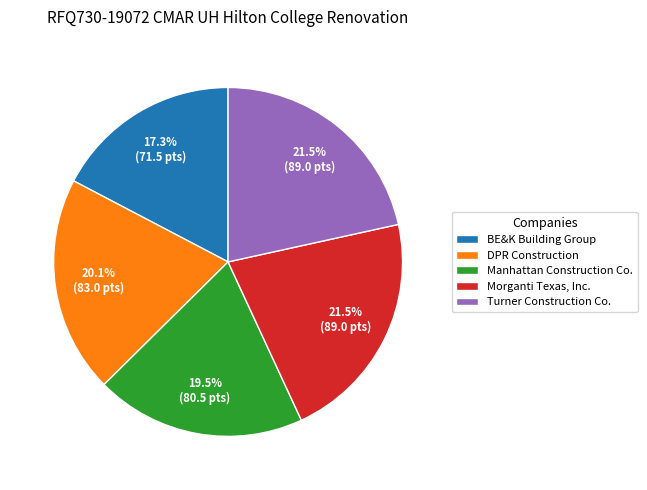

Does Turner Construction Co. represent more than half of the total?

No